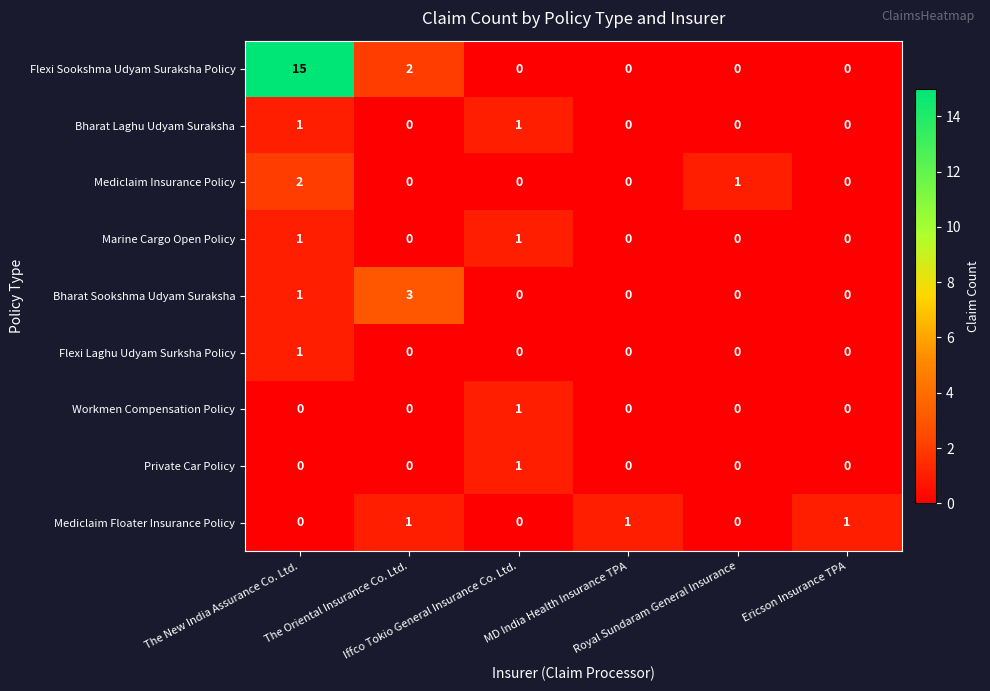

How many categories are shown in the chart?

6